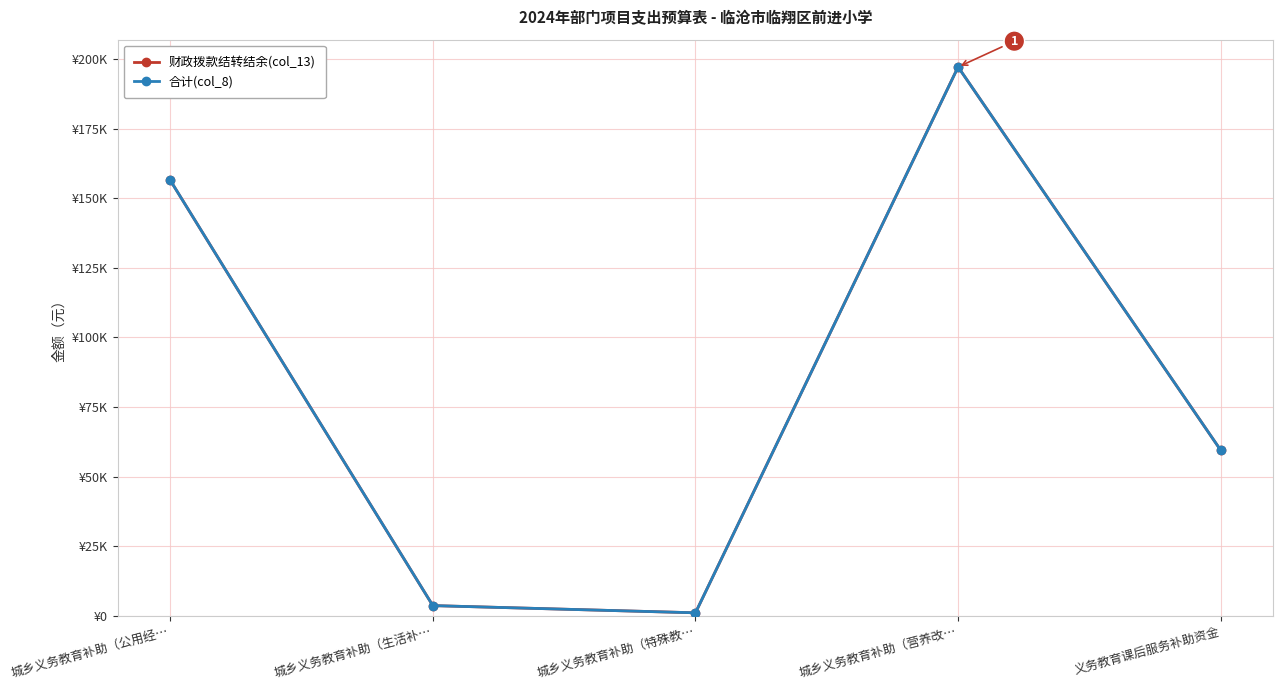

What is the value of the 财政拨款结转结余(col_13) point at the 5th from the left?

59440.0